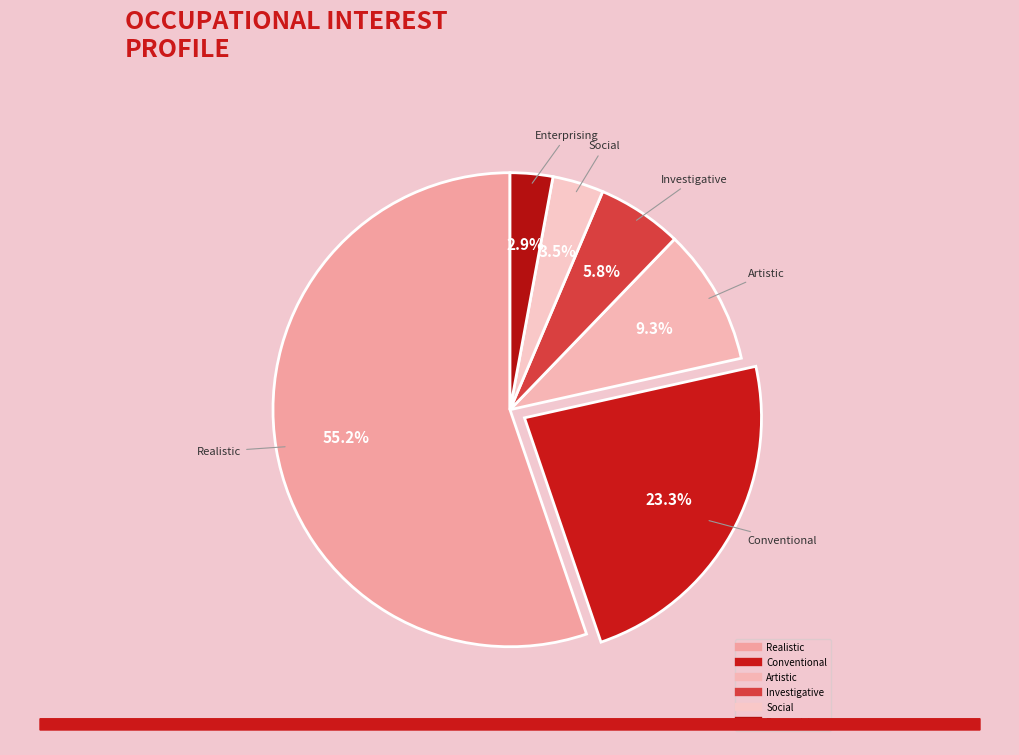

How many segments does this pie chart have?

6